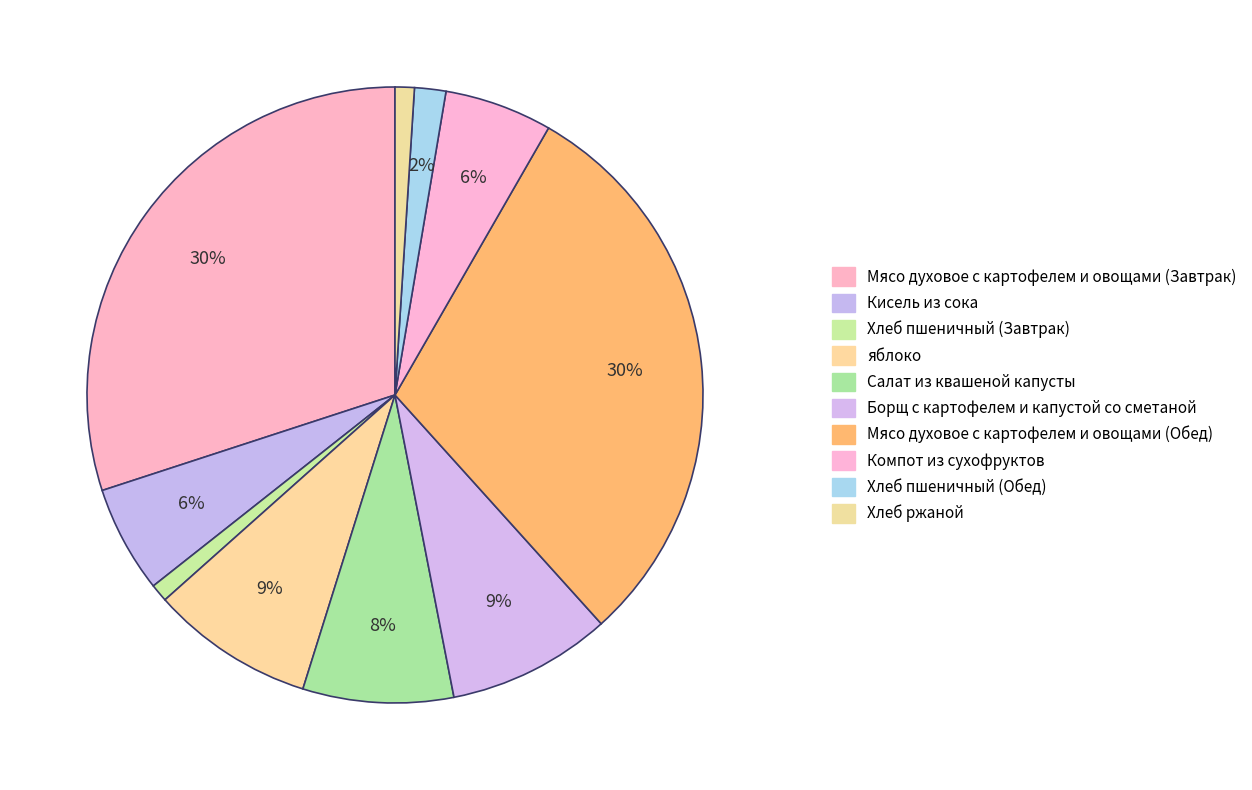

Count the number of slices in the pie.

10